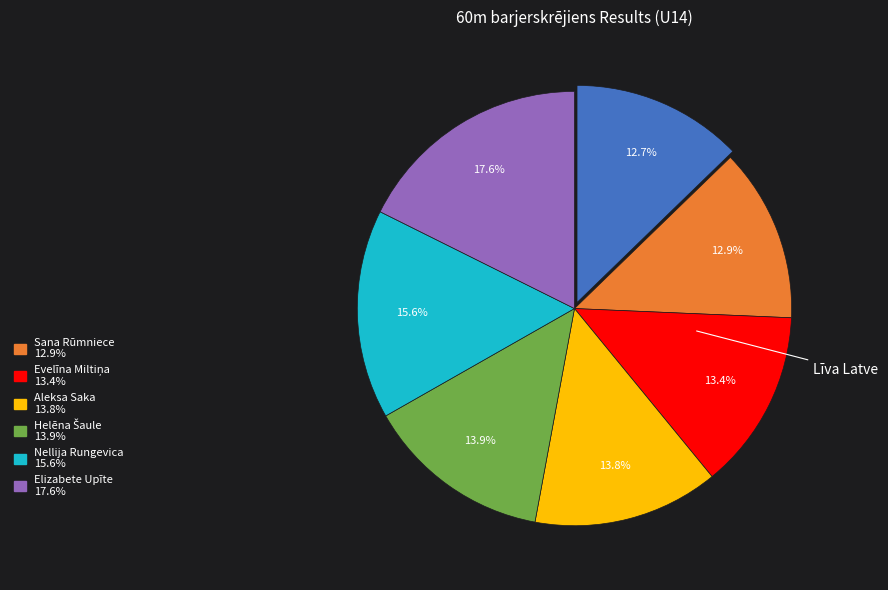

To the nearest percent, what is the difference between the largest and smallest slice percentages?

5%